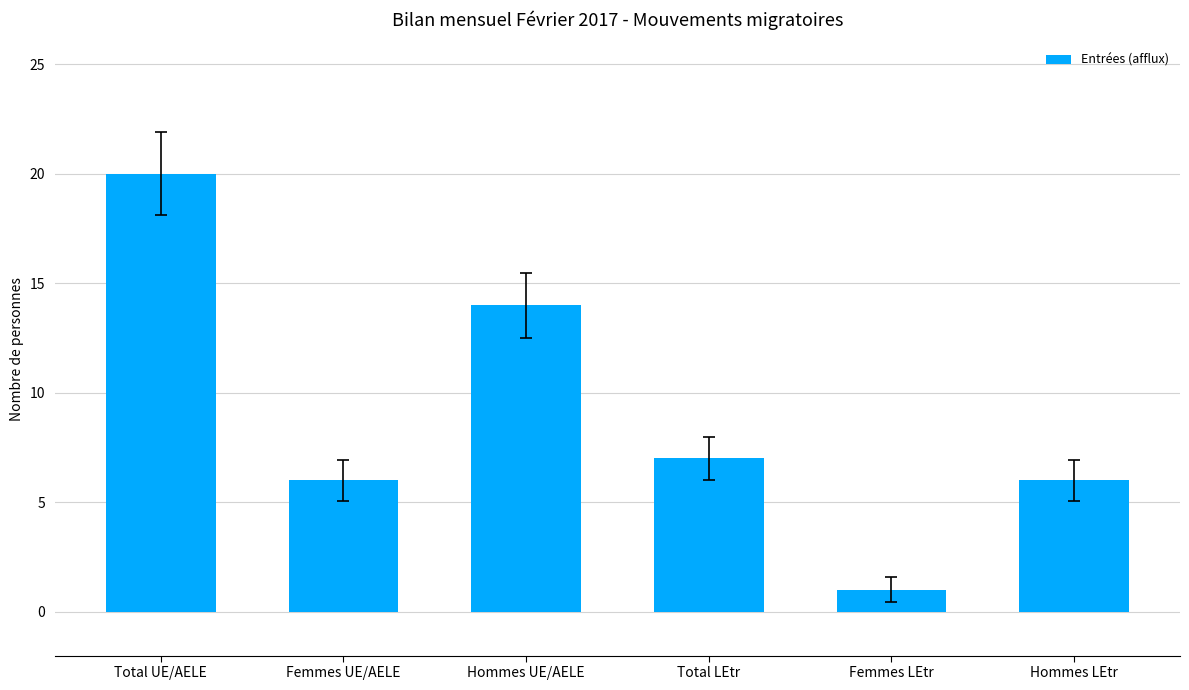

What position from the left is Hommes UE/AELE?

3